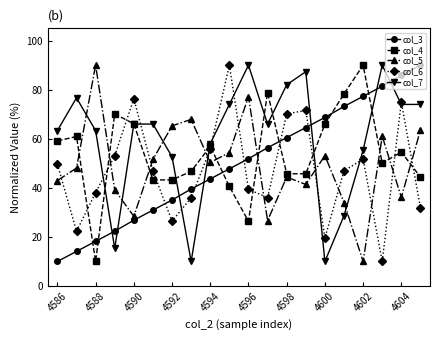

After their last crossing, which series has the higher values: col_5 or col_3?

col_3